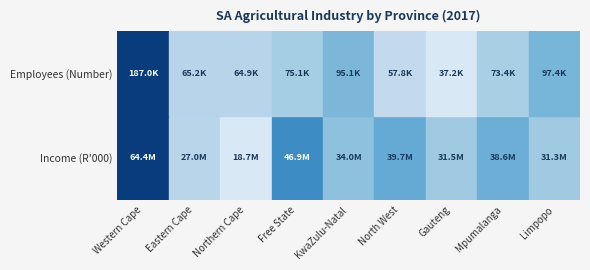

What is the greatest value displayed?

64365225